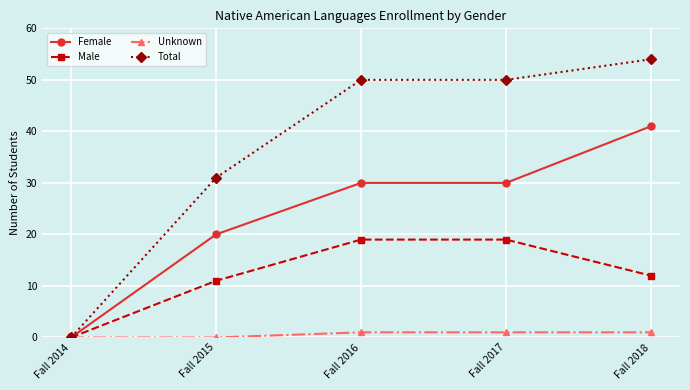

What is the difference between the Female values at Fall 2015 and Fall 2017?

10